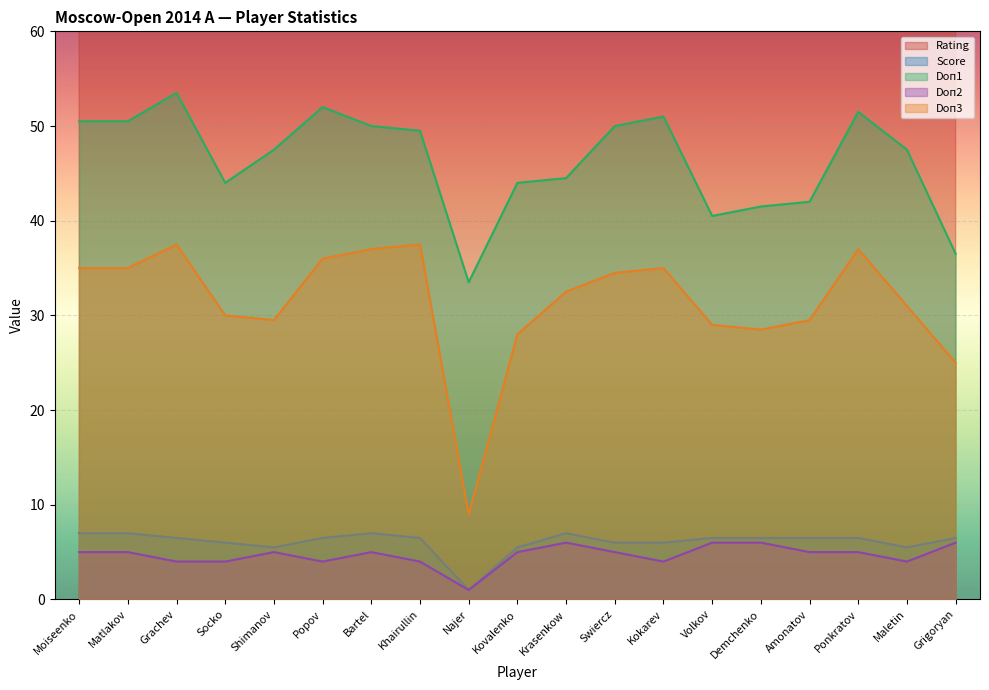

True or false: Doп2 and Doп1 cross at least once.

False